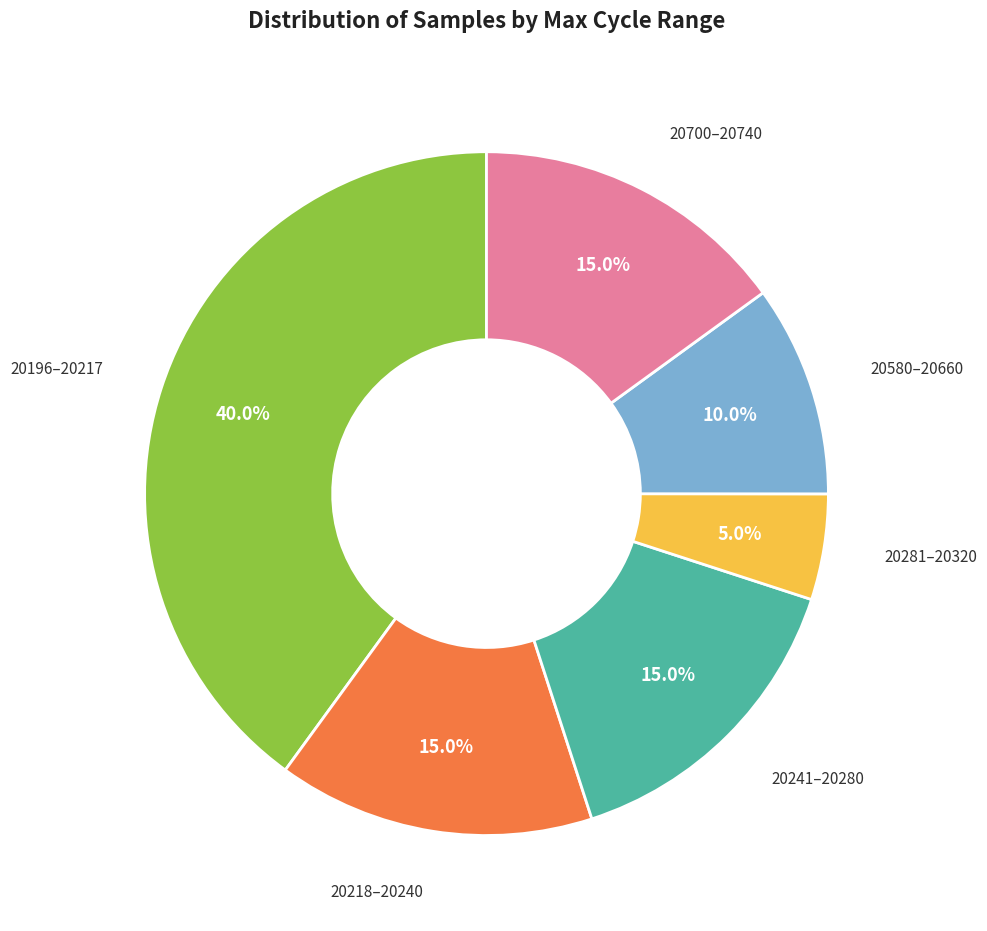

How much of the chart is everything except 20218–20240?

85.0%